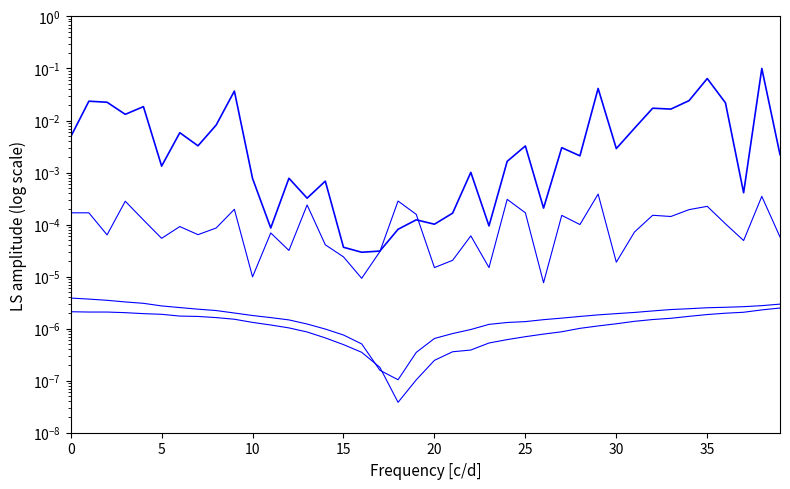

What is the maximum value for Combined?

0.1